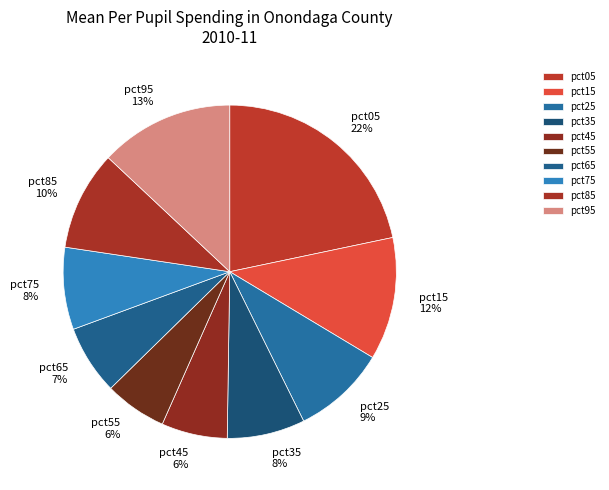

How many slices are in this pie chart?

10